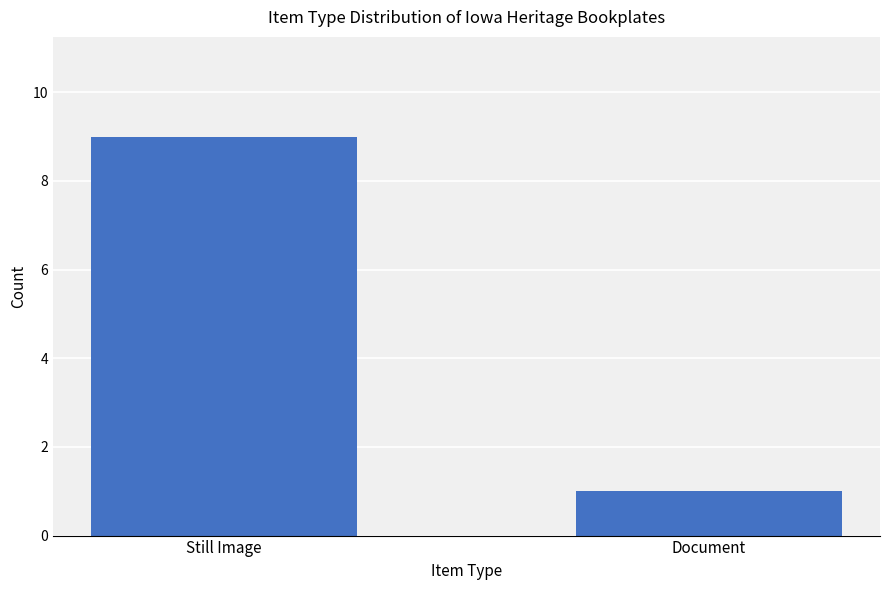

What is the difference between the values at Document and Still Image?

8